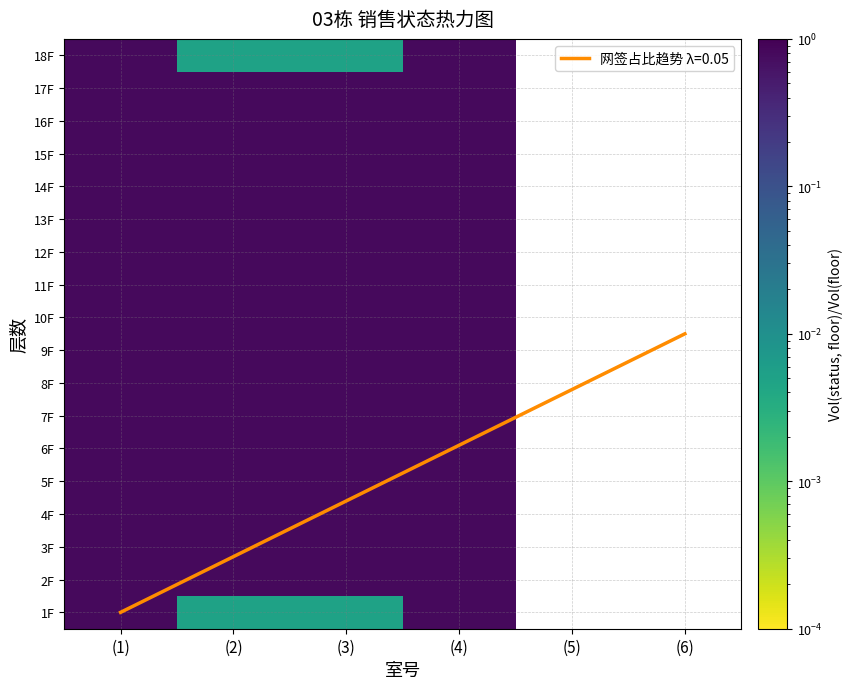

Count the number of data series in this chart.

18